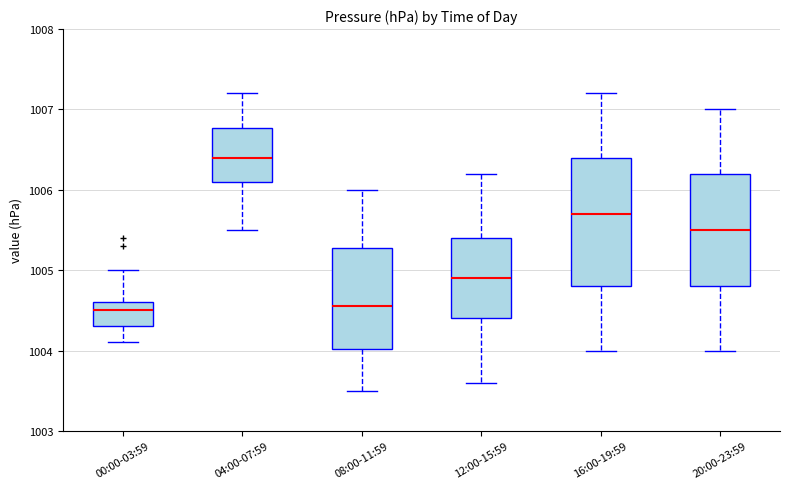

Reading left to right, transcribe this box plot: for each box, give where its median line is, the range the box spans, and where its two whiskers end, as read against the y-axis. The values are not printed on the chart, so give them approximately, as read against the axis.

00:00-03:59: median 1004.5, box 1004.3 to 1004.6, whiskers 1004.1 to 1005.0
04:00-07:59: median 1006.4, box 1006.1 to 1006.8, whiskers 1005.5 to 1007.2
08:00-11:59: median 1004.6, box 1004.0 to 1005.3, whiskers 1003.5 to 1006.0
12:00-15:59: median 1004.9, box 1004.4 to 1005.4, whiskers 1003.6 to 1006.2
16:00-19:59: median 1005.7, box 1004.8 to 1006.4, whiskers 1004.0 to 1007.2
20:00-23:59: median 1005.5, box 1004.8 to 1006.2, whiskers 1004.0 to 1007.0